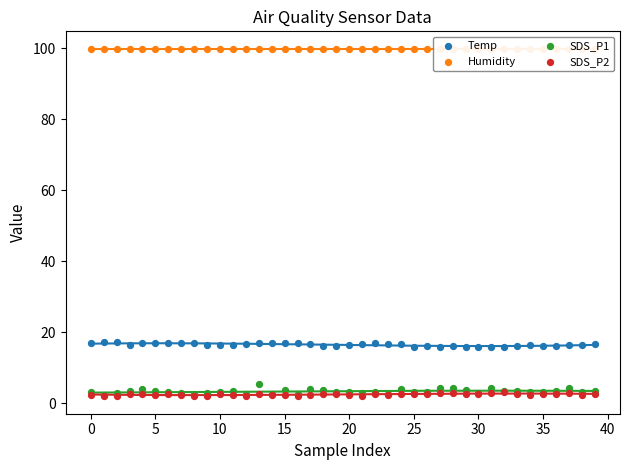

Which series has the widest spread of Y values?

SDS_P1